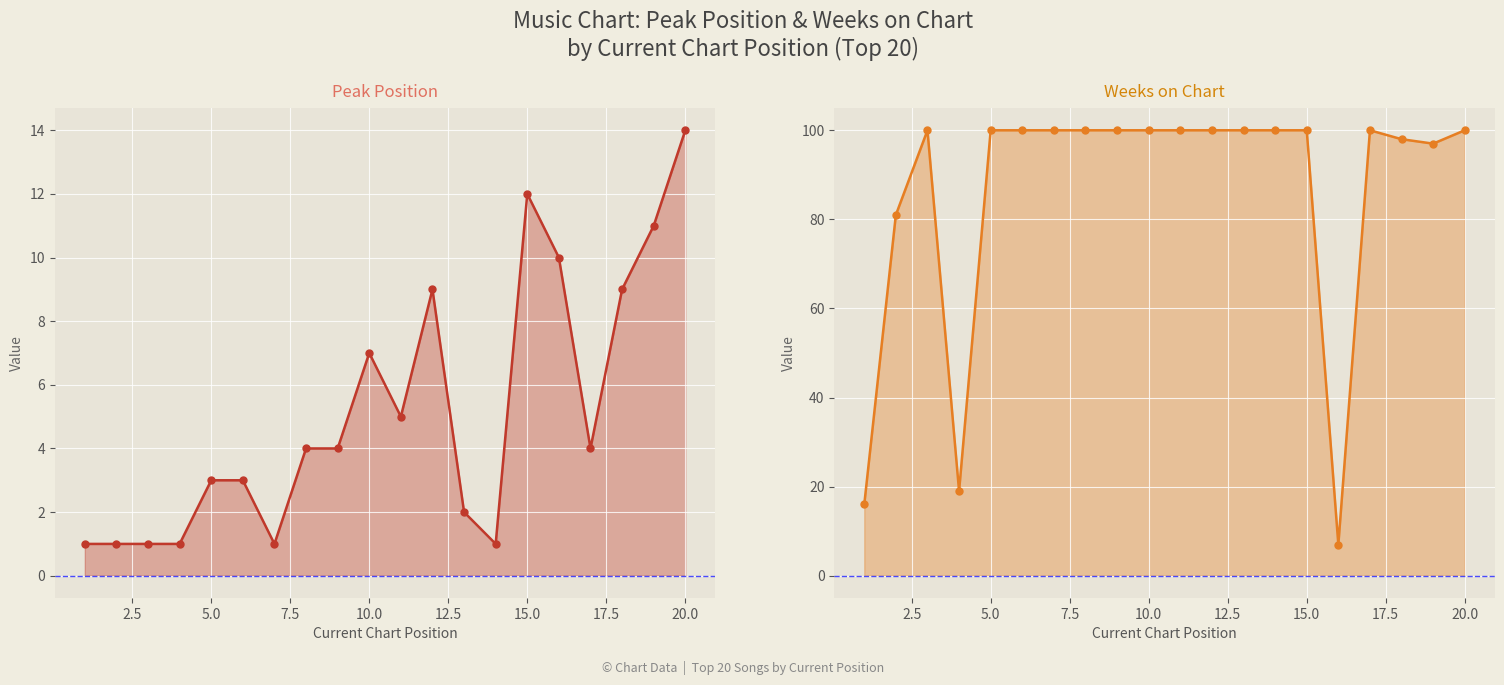

Is it true that Weeks on Chart equals 100 at 5.0?

True